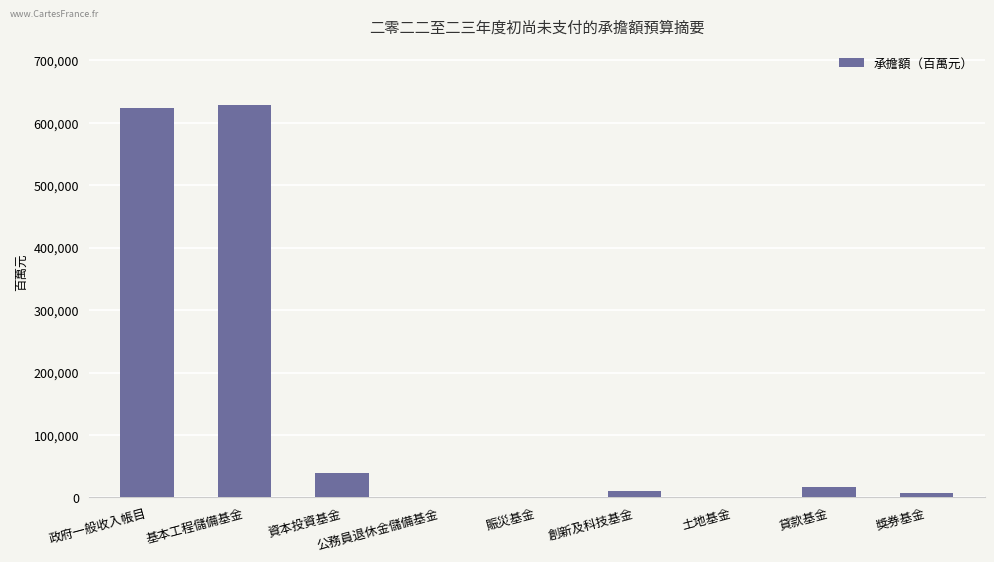

Reading left to right, transcribe all the data shown in this chart.

623050	628820	38438	0	0	10800	0	16332	7602